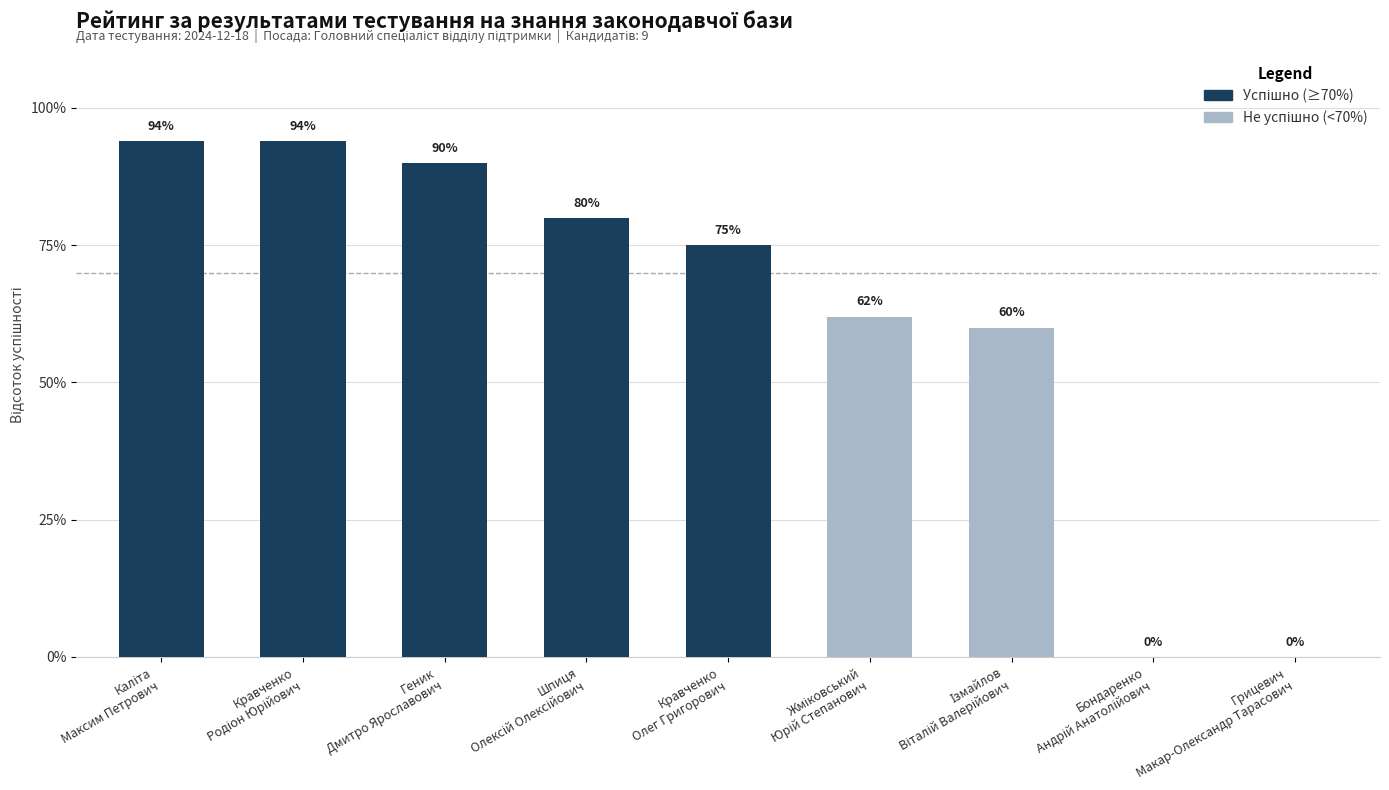

What position from the left is Кравченко Родіон Юрійович?

2